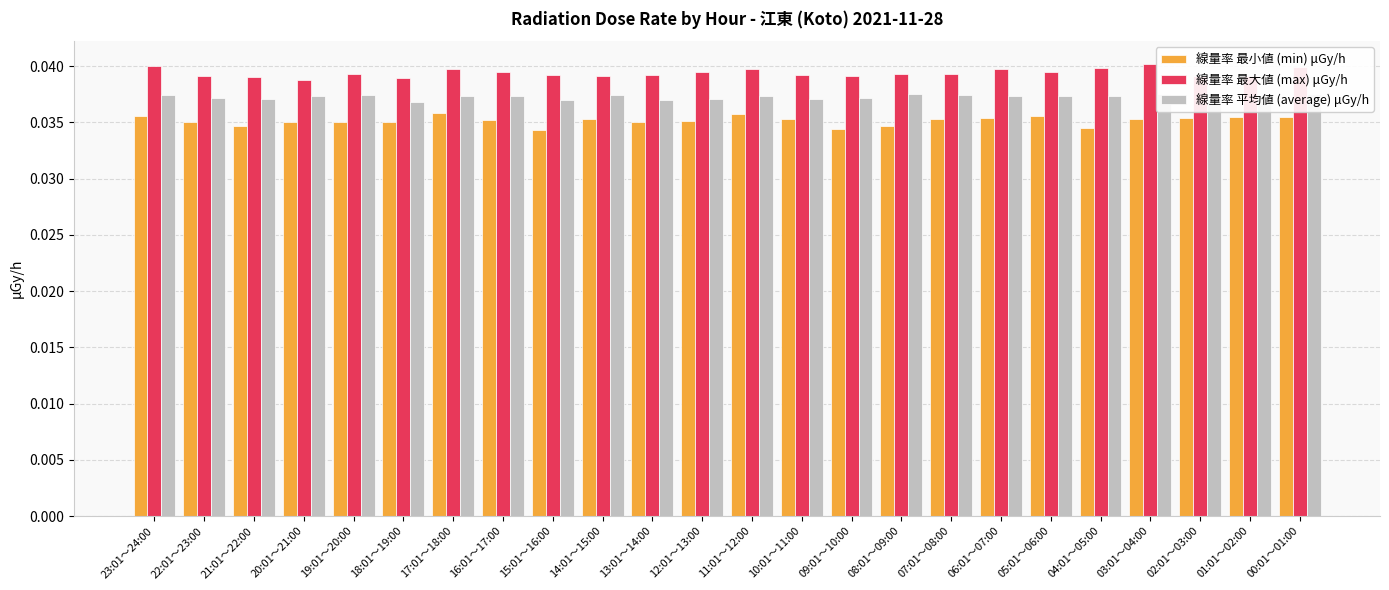

Which series changed the most between 20:01～21:00 and 04:01～05:00?

線量率 最大値 (max) μGy/h